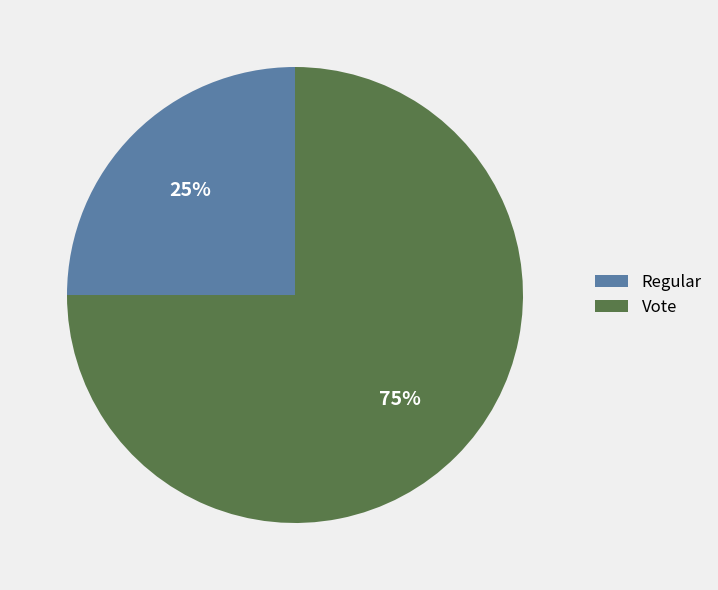

Approximately how many times larger is the value at Vote compared to Regular?

3.0